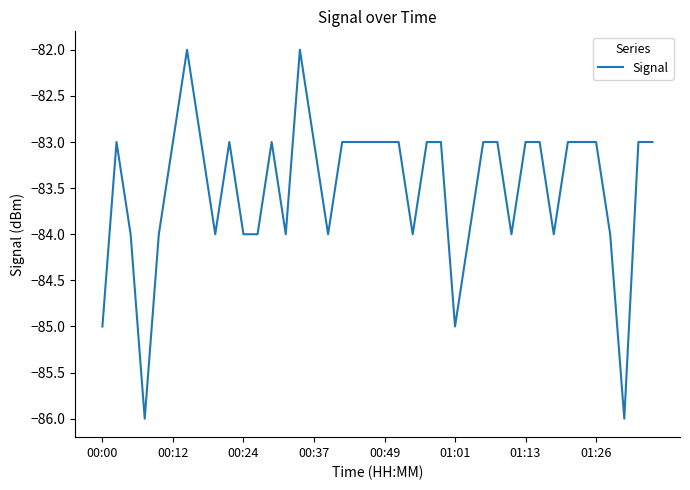

Reading left to right, extract all data points from this chart.

-85	-83	-84	-86	-84	-83	-82	-83	-84	-83	-84	-84	-83	-84	-82	-83	-84	-83	-83	-83	-83	-83	-84	-83	-83	-85	-84	-83	-83	-84	-83	-83	-84	-83	-83	-83	-84	-86	-83	-83